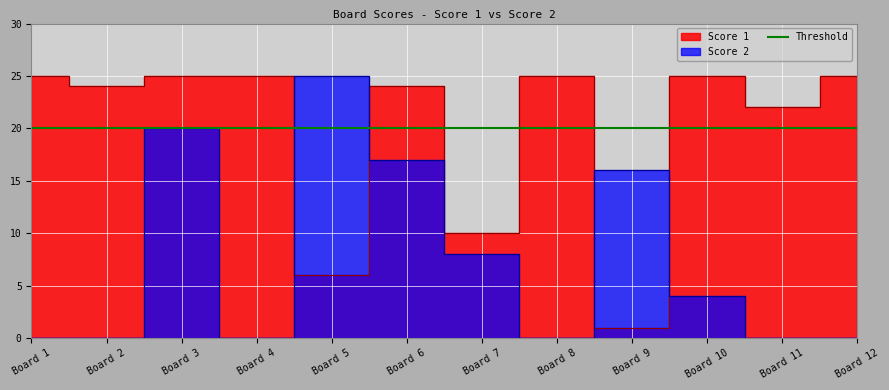

True or false: Score 2 has a value of 44 at Board 5.

False